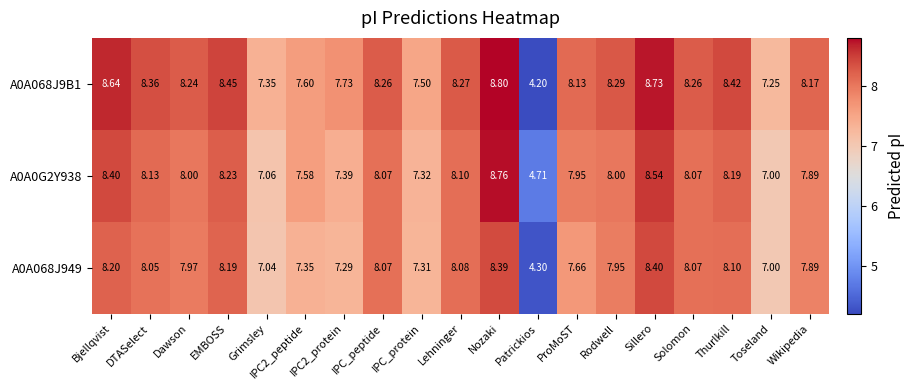

At which label does A0A0G2Y938 first exceed 8?

Bjellqvist